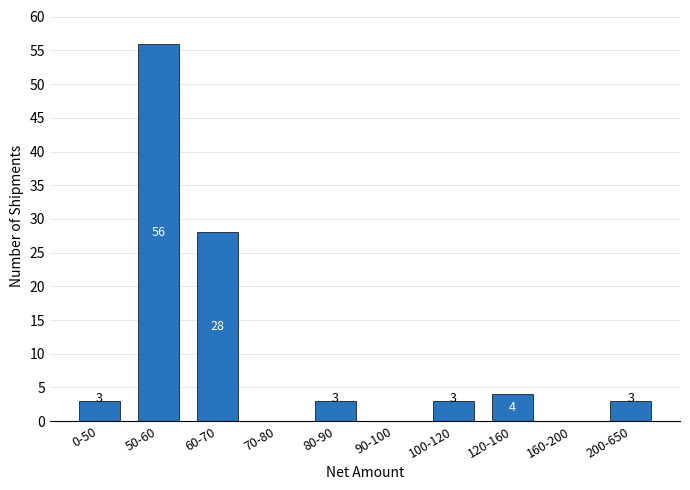

Reading left to right, extract all data points from this chart.

0-50=3	50-60=56	60-70=28	70-80=0	80-90=3	90-100=0	100-120=3	120-160=4	160-200=0	200-650=3